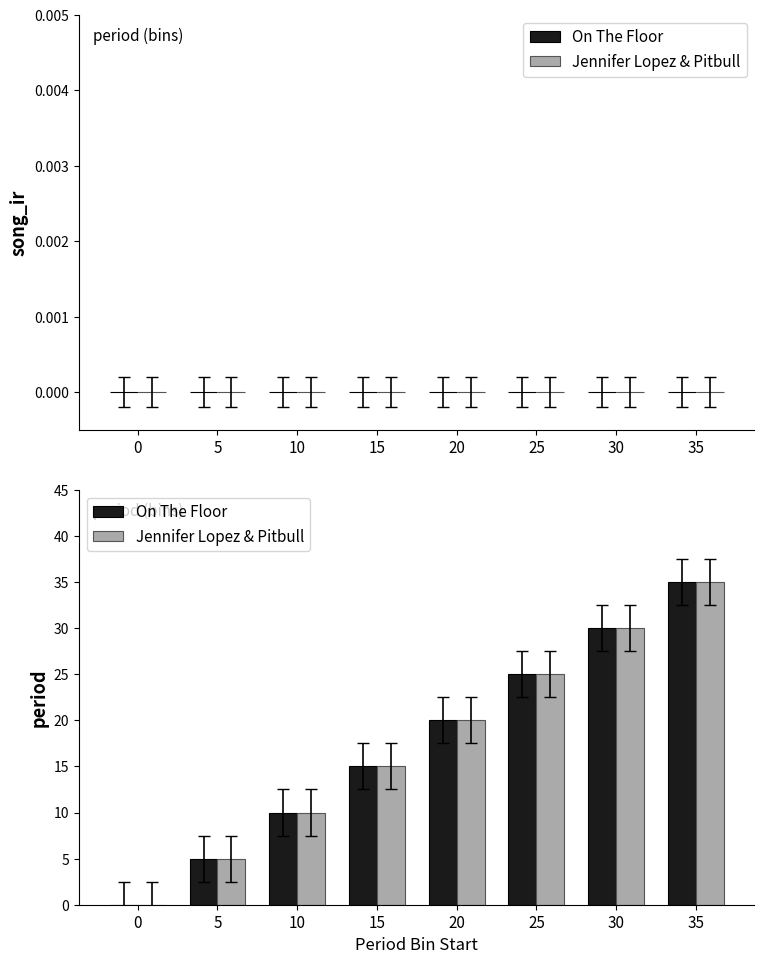

Is the value of Jennifer Lopez & Pitbull at 20 greater than the value of On The Floor at 25?

No